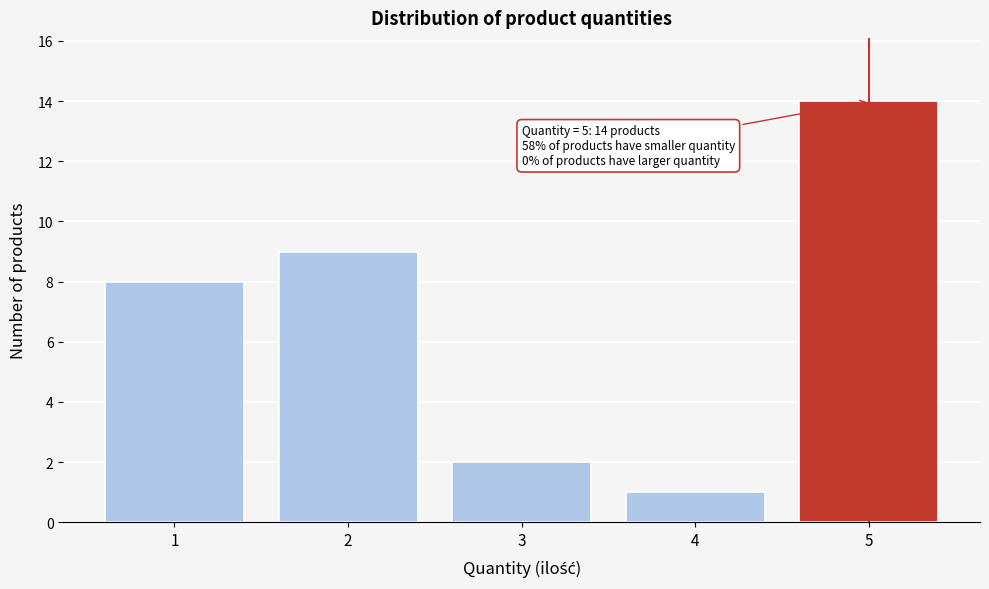

Over which range of the x-axis is the bar tallest?

4.5 to 5.5